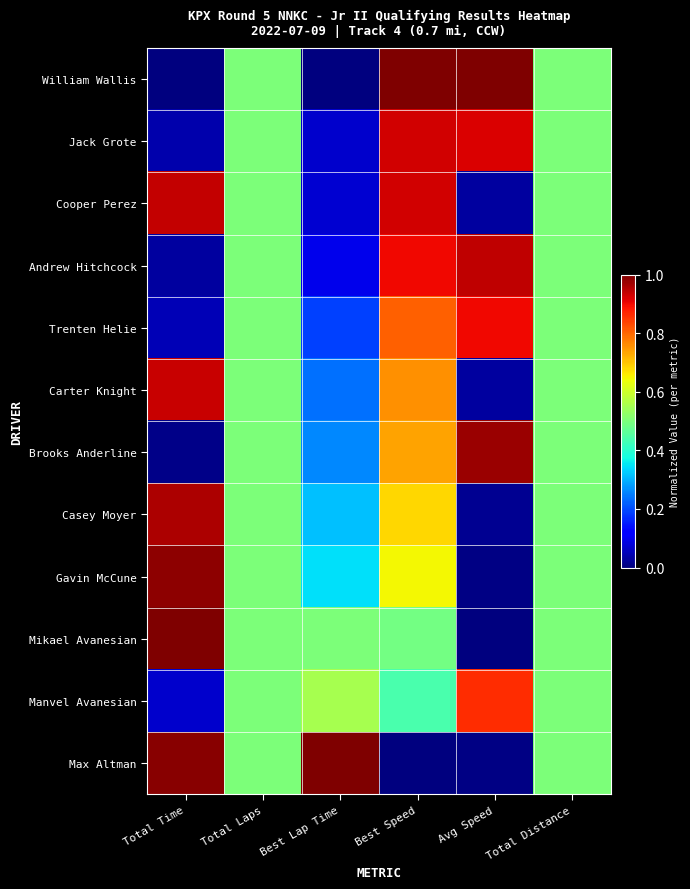

At Best Speed, list the series in order from smallest to largest.

Max Altman, Manvel Avanesian, Mikael Avanesian, Gavin McCune, Casey Moyer, Brooks Anderline, Carter Knight, Trenten Helie, Andrew Hitchcock, Cooper Perez, Jack Grote, William Wallis